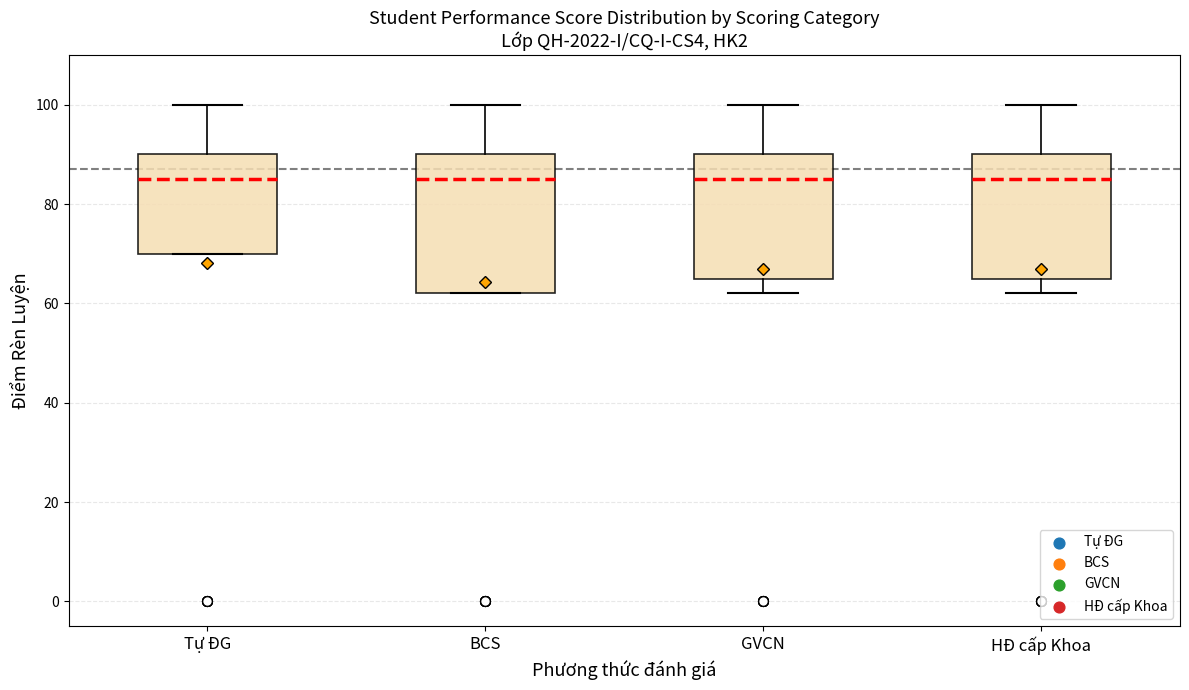

Reading left to right, transcribe this box plot: for each box, give where its median line is, the range the box spans, and where its two whiskers end, as read against the y-axis. The values are not printed on the chart, so give them approximately, as read against the axis.

Tự ĐG: median 86, box 70 to 90, whiskers 70 to 100
BCS: median 86, box 62 to 90, whiskers 62 to 100
GVCN: median 86, box 66 to 90, whiskers 62 to 100
HĐ cấp Khoa: median 86, box 66 to 90, whiskers 62 to 100